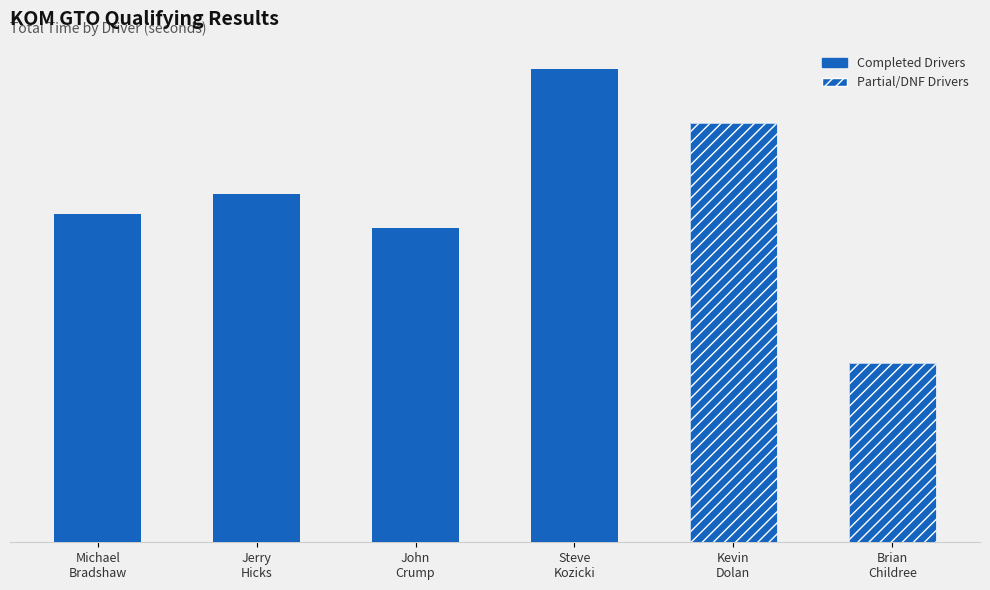

Reading left to right, extract all data points from this chart.

544.7	578.2	520.9	783.9	695.4	297.2